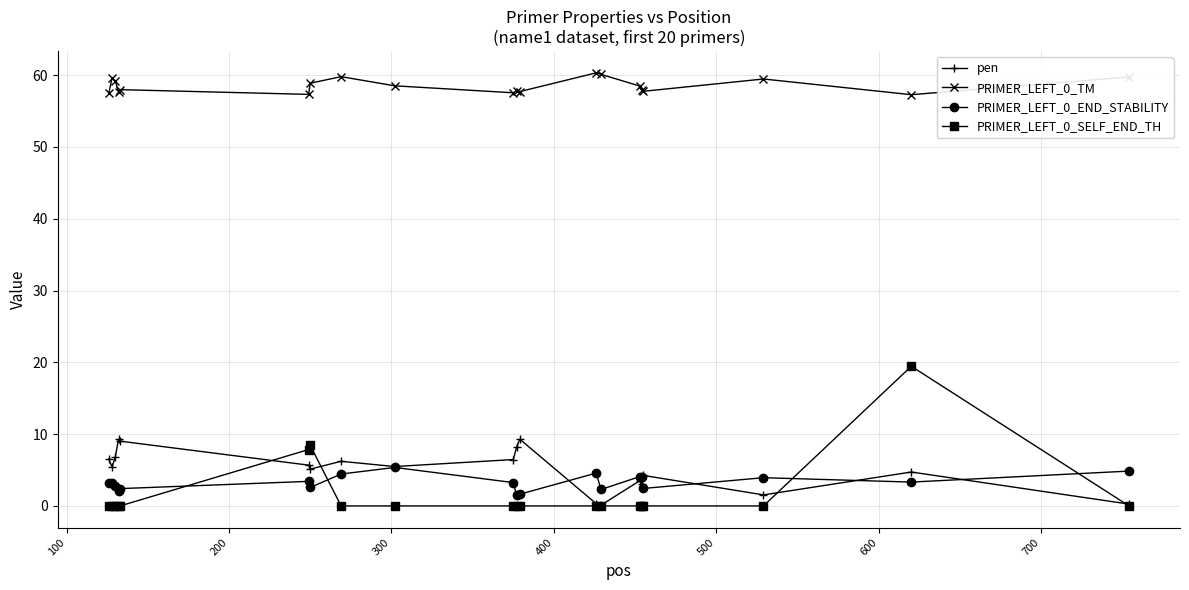

Rank the series by their maximum value, from highest to lowest.

PRIMER_LEFT_0_TM, PRIMER_LEFT_0_SELF_END_TH, pen, PRIMER_LEFT_0_END_STABILITY